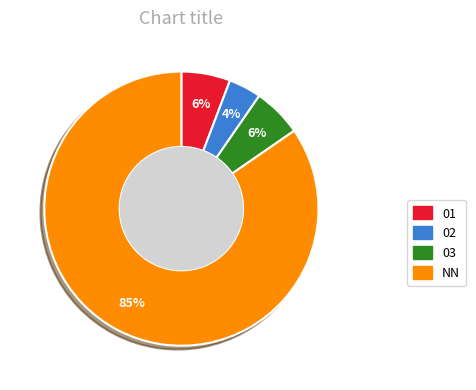

What is the ratio of the value at 01 to the value at NN?

0.1